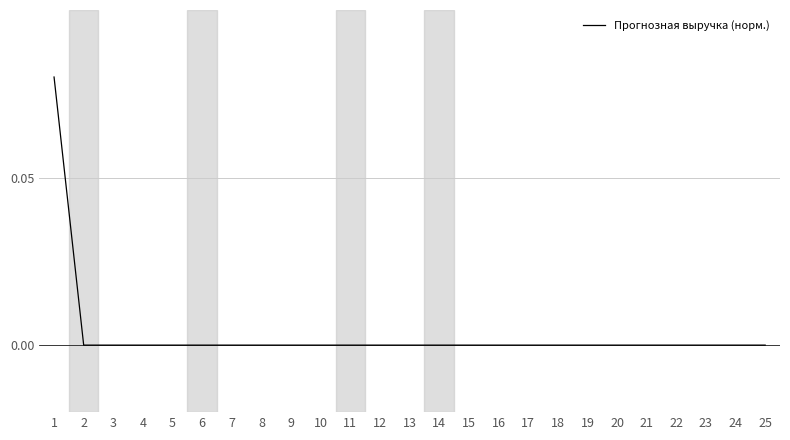

Is it true that the value at 12 is 0.0?

True